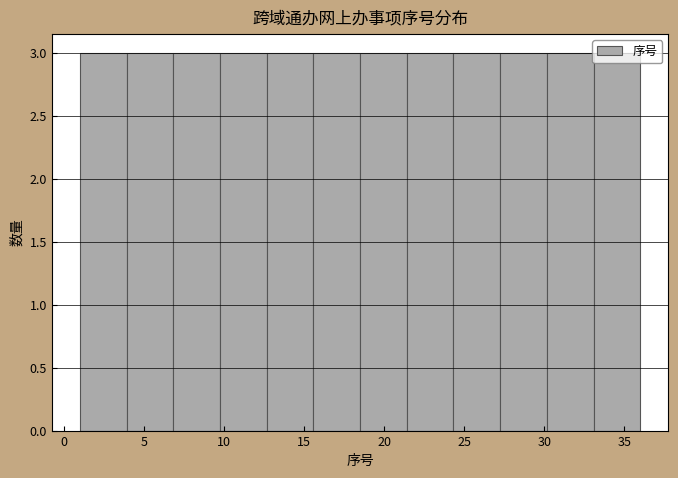

What is the height of the bar covering 24.5 to 27.5 on the x-axis? Neither the bar edges nor the heights are printed on the chart, so give them approximately, as read against the axes.

3